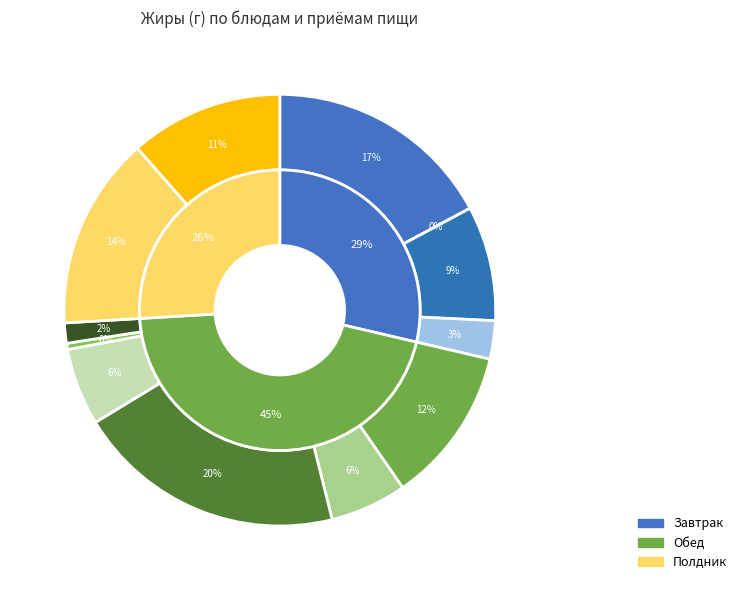

Combined, do Бутерброд с сыром and Котлеты или биточки рыбные account for over 50%?

No